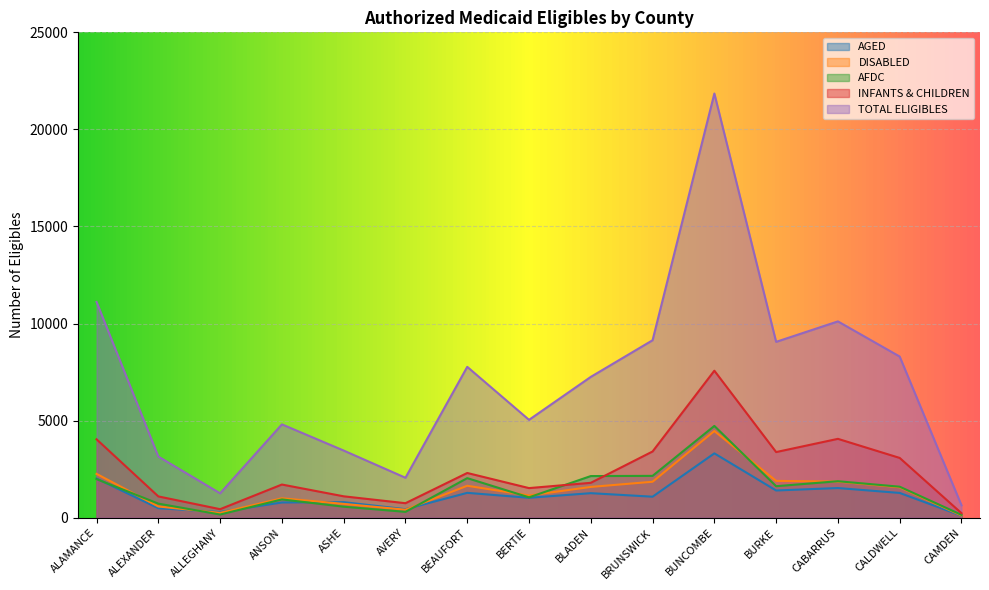

Reading left to right, list all the values displayed in this chart.

AGED: ALAMANCE=2017	ALEXANDER=487	ALLEGHANY=292	ANSON=783	ASHE=800	AVERY=438	BEAUFORT=1280	BERTIE=1025	BLADEN=1263	BRUNSWICK=1081	BUNCOMBE=3313	BURKE=1401	CABARRUS=1527	CALDWELL=1275	CAMDEN=101
DISABLED: ALAMANCE=2256	ALEXANDER=577	ALLEGHANY=248	ANSON=999	ASHE=711	AVERY=412	BEAUFORT=1644	BERTIE=1145	BLADEN=1584	BRUNSWICK=1851	BUNCOMBE=4464	BURKE=1895	CABARRUS=1859	CALDWELL=1567	CAMDEN=112
AFDC: ALAMANCE=1987	ALEXANDER=724	ALLEGHANY=162	ANSON=941	ASHE=566	AVERY=300	BEAUFORT=2037	BERTIE=1048	BLADEN=2144	BRUNSWICK=2154	BUNCOMBE=4726	BURKE=1622	CABARRUS=1878	CALDWELL=1596	CAMDEN=147
INFANTS & CHILDREN: ALAMANCE=4037	ALEXANDER=1095	ALLEGHANY=438	ANSON=1708	ASHE=1101	AVERY=746	BEAUFORT=2303	BERTIE=1524	BLADEN=1796	BRUNSWICK=3410	BUNCOMBE=7571	BURKE=3380	CABARRUS=4061	CALDWELL=3078	CAMDEN=233
TOTAL ELIGIBLES: ALAMANCE=11113	ALEXANDER=3148	ALLEGHANY=1255	ANSON=4807	ASHE=3458	AVERY=2057	BEAUFORT=7770	BERTIE=5040	BLADEN=7253	BRUNSWICK=9140	BUNCOMBE=21848	BURKE=9057	CABARRUS=10111	CALDWELL=8300	CAMDEN=639